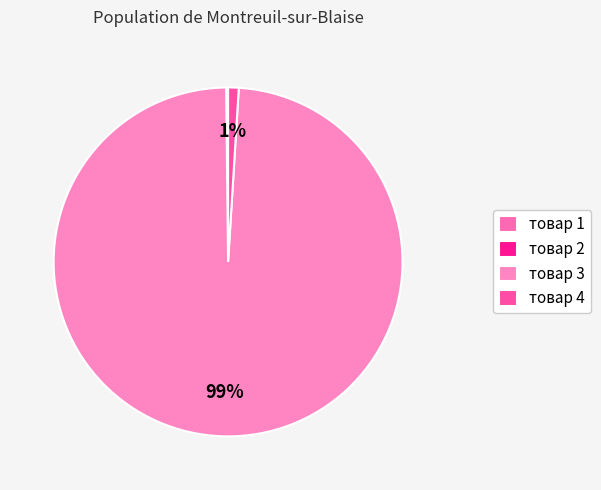

Which category has the biggest portion of the pie?

товар 3